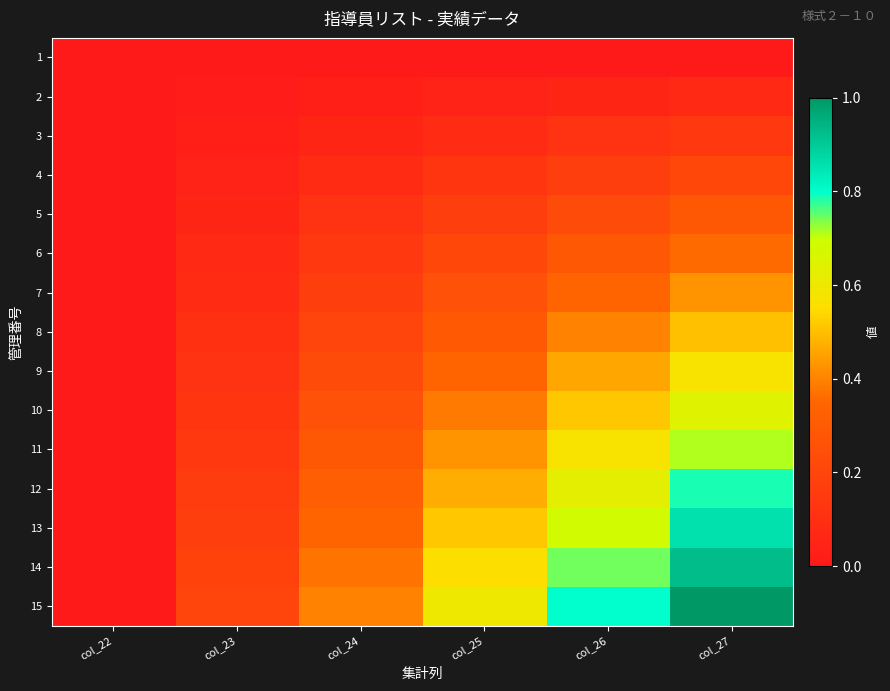

Reading right to left, extract all data points from this chart.

1: col_27=0.0	col_26=0.0	col_25=0.0	col_24=0.0	col_23=0.0	col_22=0.0
2: col_27=0.1	col_26=0.1	col_25=0.0	col_24=0.0	col_23=0.0	col_22=0.0
3: col_27=0.1	col_26=0.1	col_25=0.1	col_24=0.1	col_23=0.0	col_22=0.0
4: col_27=0.2	col_26=0.2	col_25=0.1	col_24=0.1	col_23=0.0	col_22=0.0
5: col_27=0.3	col_26=0.2	col_25=0.2	col_24=0.1	col_23=0.1	col_22=0.0
6: col_27=0.4	col_26=0.3	col_25=0.2	col_24=0.1	col_23=0.1	col_22=0.0
7: col_27=0.4	col_26=0.3	col_25=0.3	col_24=0.2	col_23=0.1	col_22=0.0
8: col_27=0.5	col_26=0.4	col_25=0.3	col_24=0.2	col_23=0.1	col_22=0.0
9: col_27=0.6	col_26=0.5	col_25=0.3	col_24=0.2	col_23=0.1	col_22=0.0
10: col_27=0.6	col_26=0.5	col_25=0.4	col_24=0.3	col_23=0.1	col_22=0.0
11: col_27=0.7	col_26=0.6	col_25=0.4	col_24=0.3	col_23=0.1	col_22=0.0
12: col_27=0.8	col_26=0.6	col_25=0.5	col_24=0.3	col_23=0.2	col_22=0.0
13: col_27=0.9	col_26=0.7	col_25=0.5	col_24=0.3	col_23=0.2	col_22=0.0
14: col_27=0.9	col_26=0.7	col_25=0.6	col_24=0.4	col_23=0.2	col_22=0.0
15: col_27=1.0	col_26=0.8	col_25=0.6	col_24=0.4	col_23=0.2	col_22=0.0